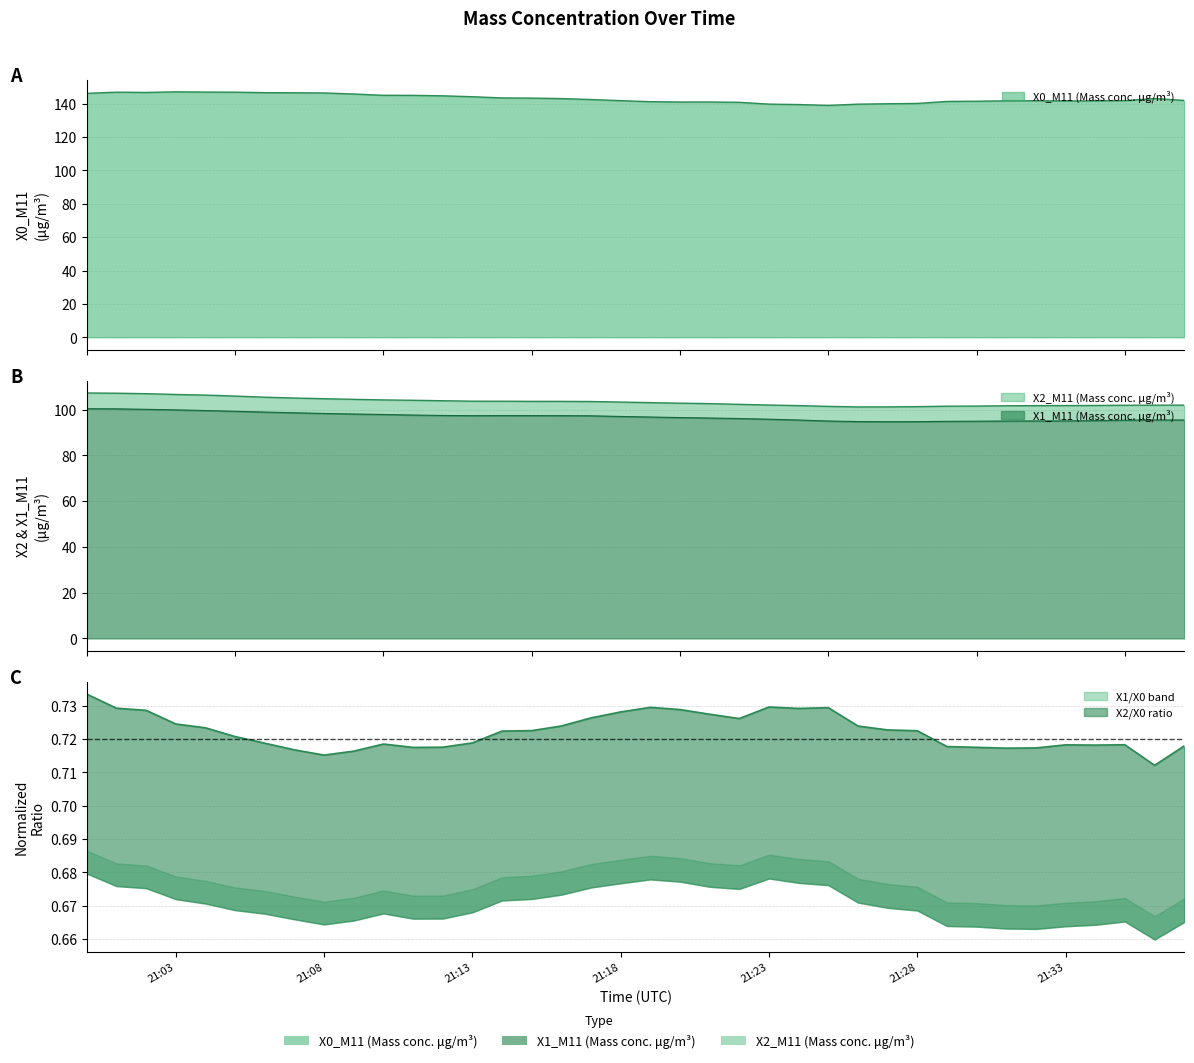

The X0_M11 (Mass conc. μg/m³) series shows 91.3 at 2023-05-19 21:30:00. True or false?

False